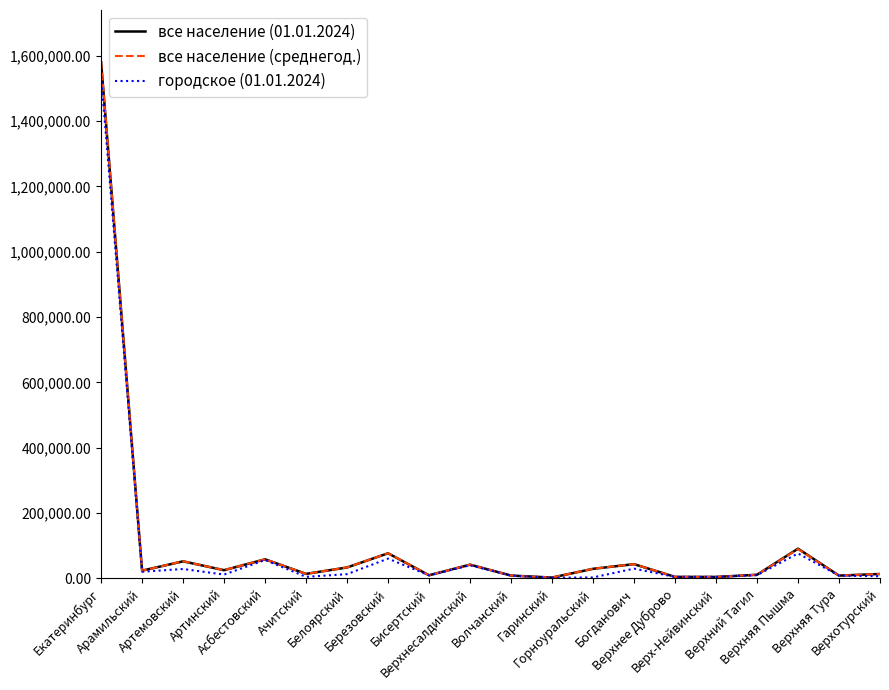

What is the difference between the городское (01.01.2024) values at Арамильский and Верх-Нейвинский?

15872